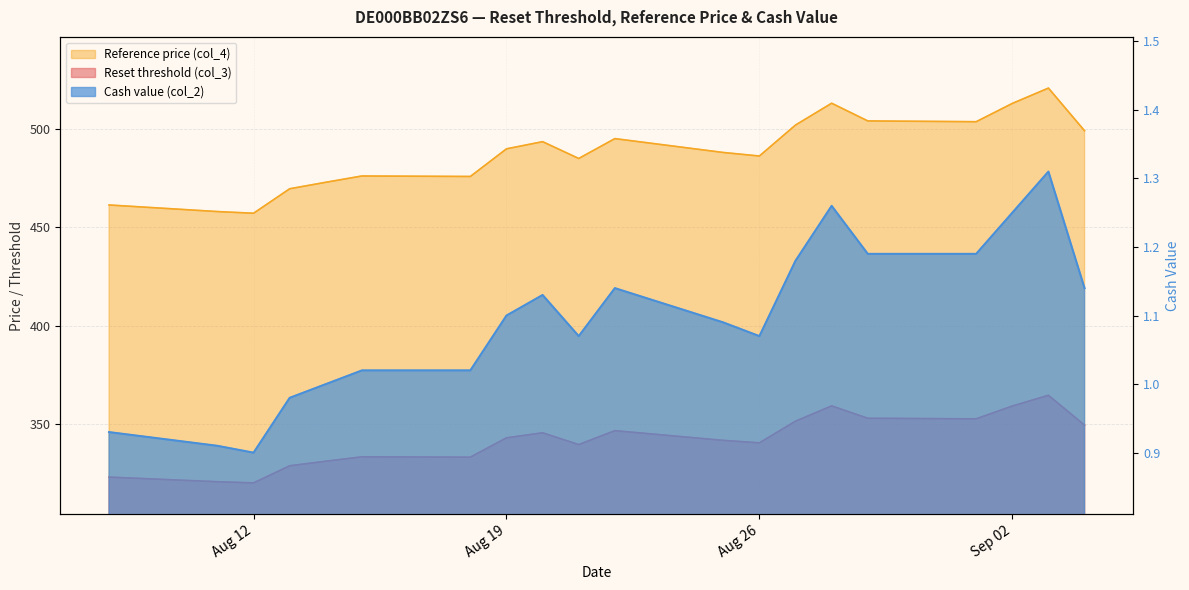

The value of Reset threshold (col_3) at Sep 02 is 250.8. True or false?

False